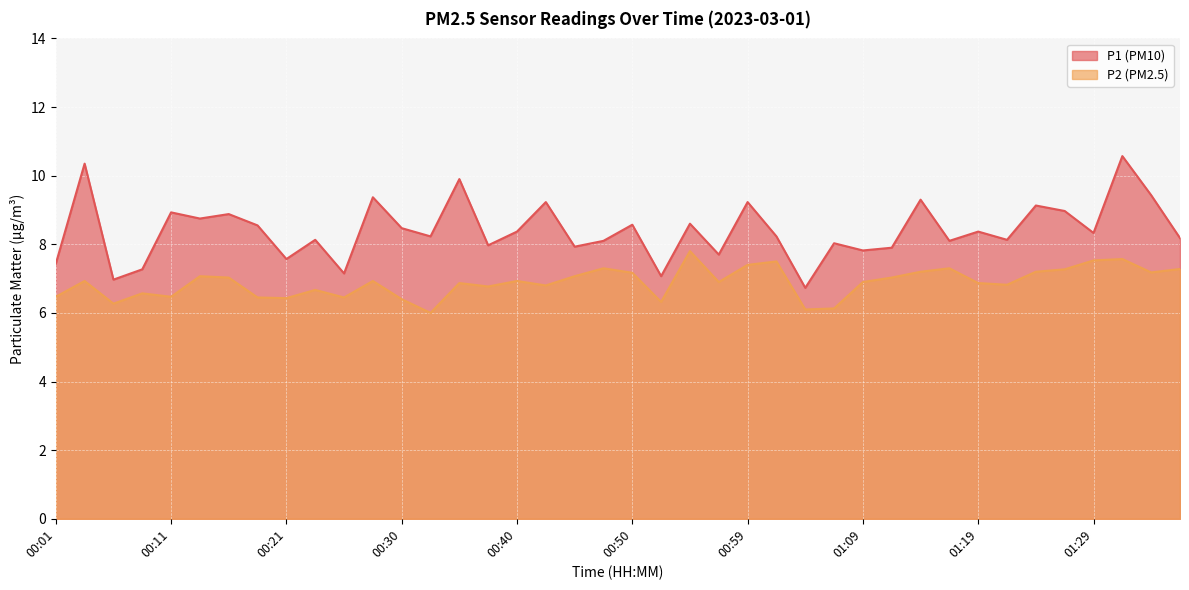

Which series changed the most between 00:06 and 00:08?

P2